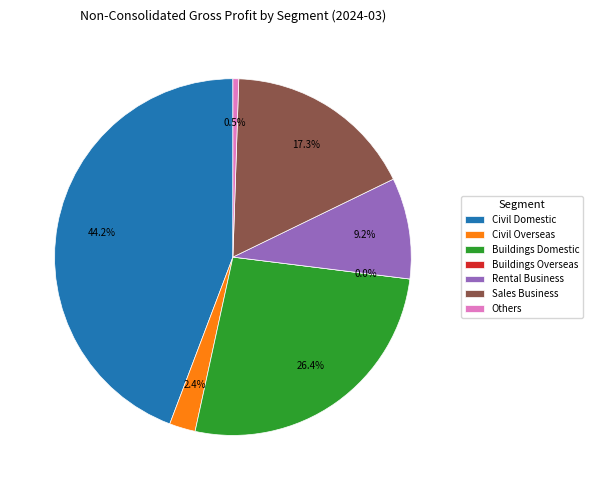

True or false: Rental Business accounts for 1% of the total.

False